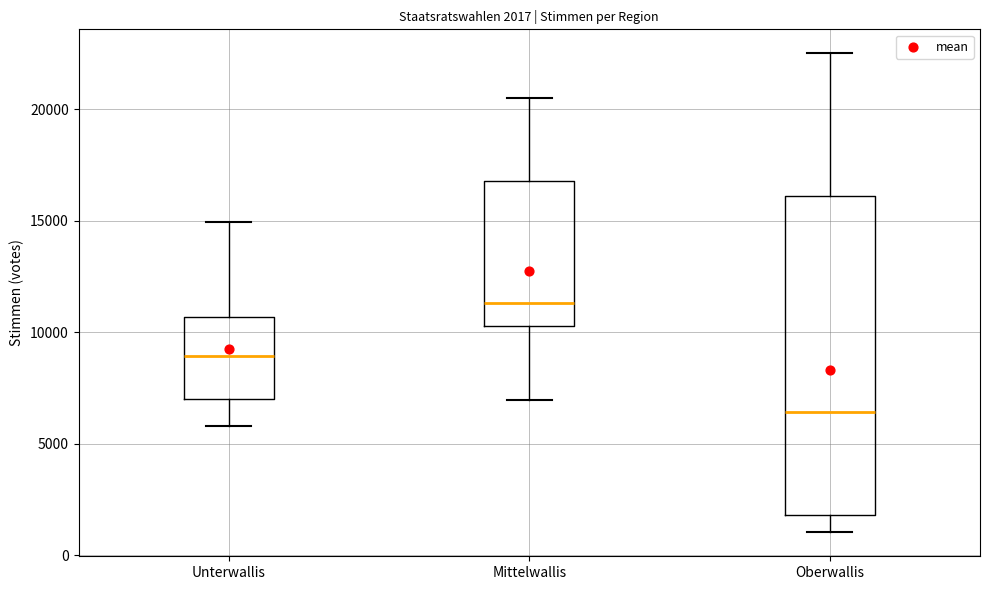

Comparing the boxes themselves (not the whiskers), which one is the tallest?

Oberwallis